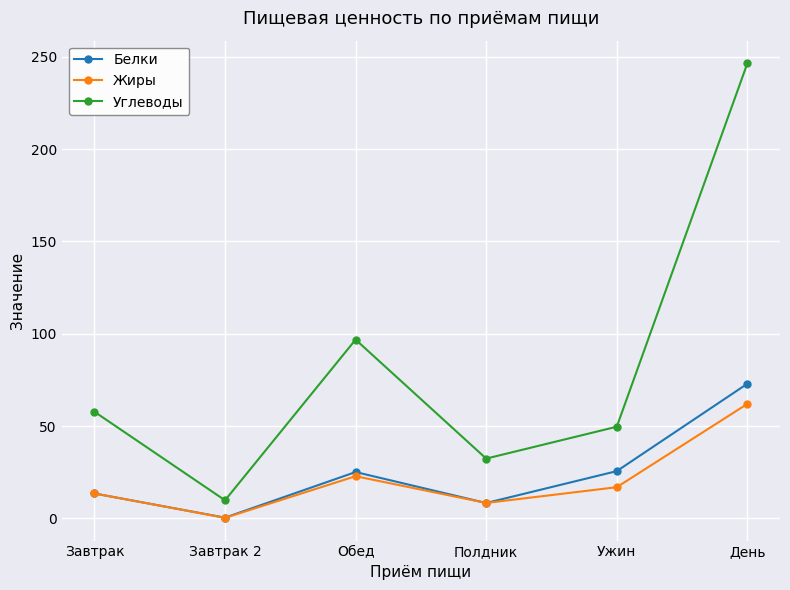

What value does the Жиры series have at Завтрак 2?

0.3